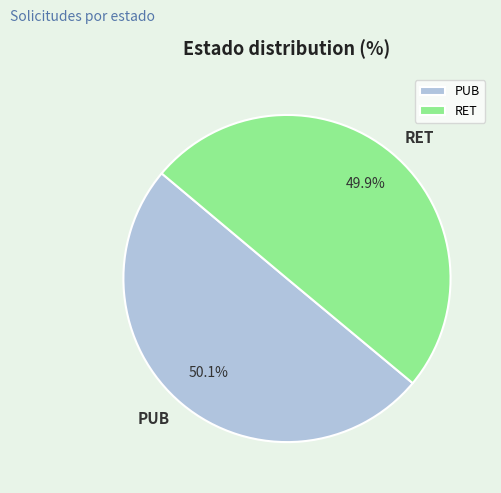

Count the number of slices in the pie.

2